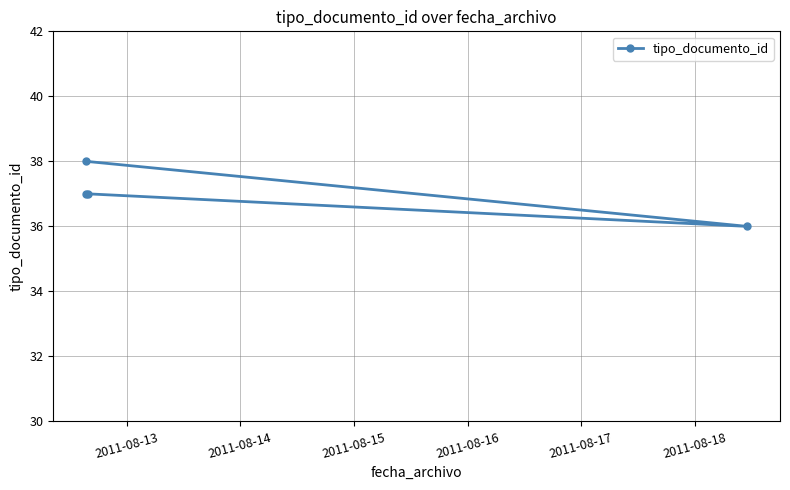

The value at 2011-08-15 is 12. True or false?

False